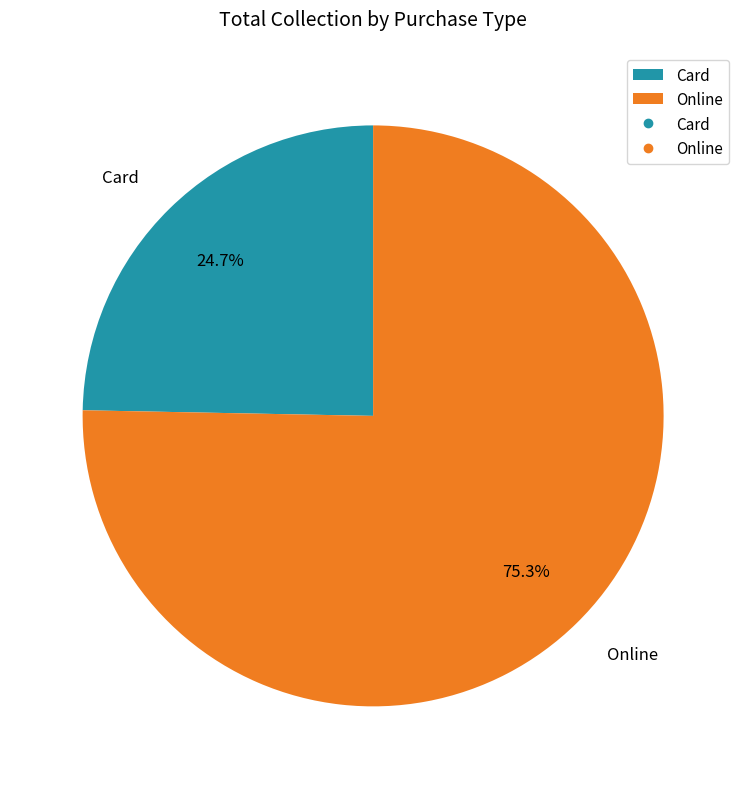

Rank the categories by value from highest to lowest.

Online, Card